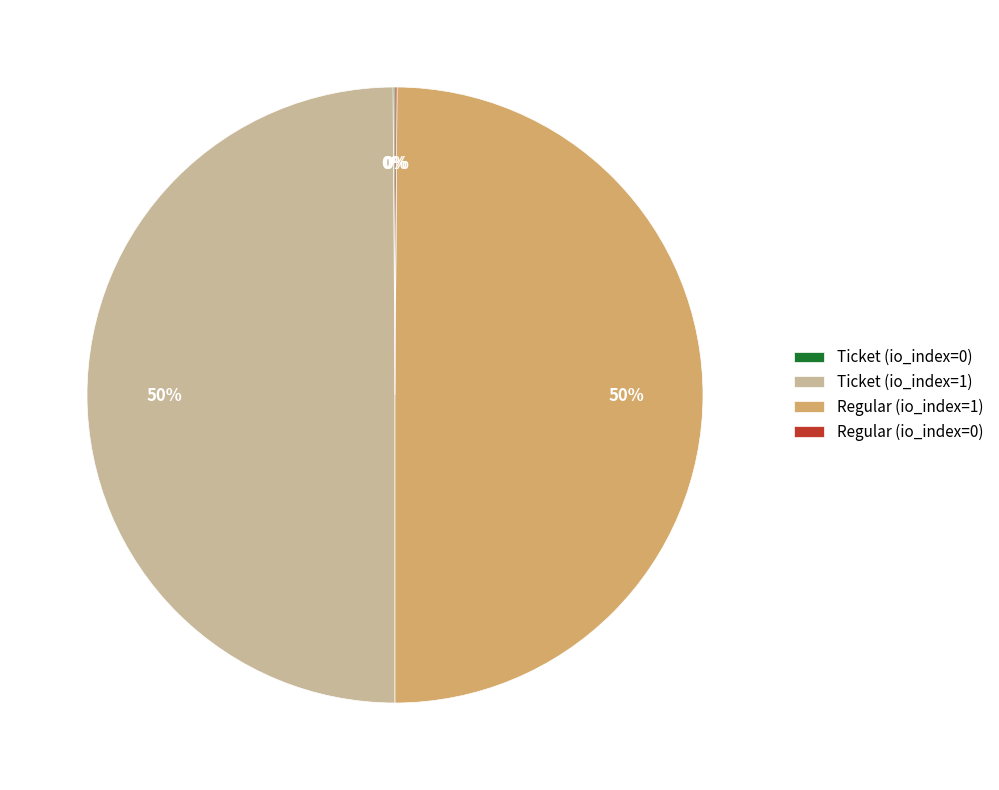

Is it true that Ticket (io_index=1) is 50% of the pie?

True